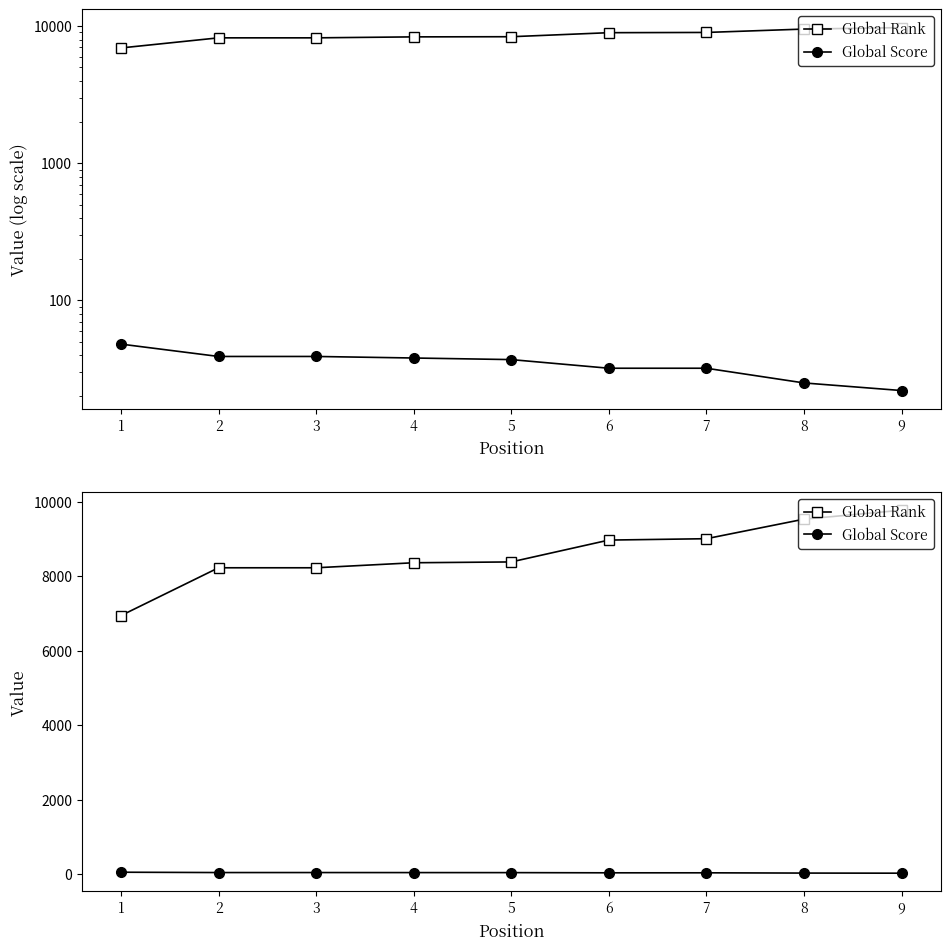

What is the total value across all series at 7?

9040